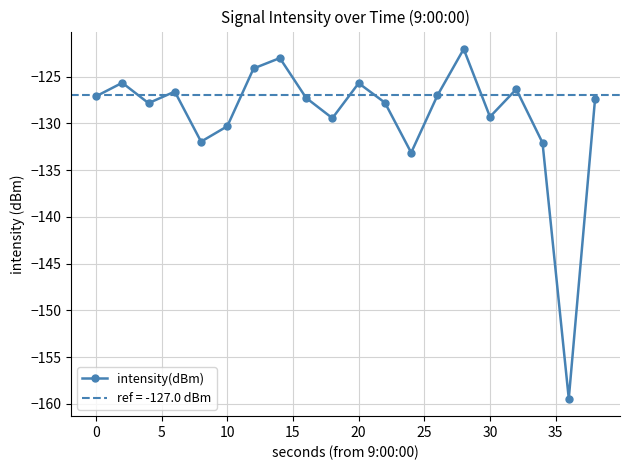

True or false: intensity(dBm) has a value of -48.7 at 10.

False